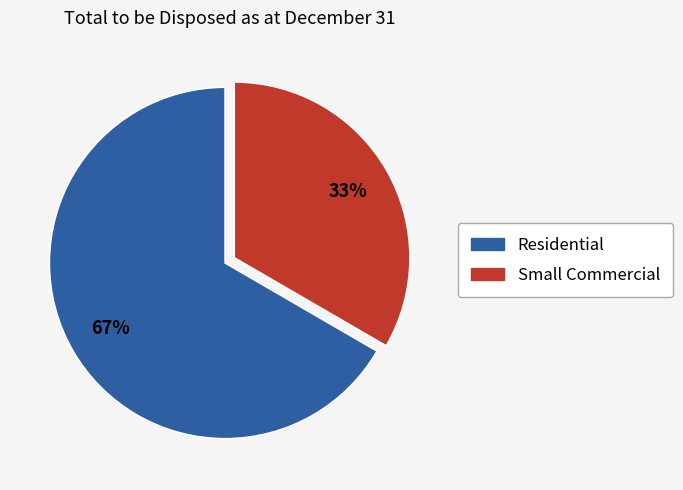

The Residential slice represents 54% of the pie. True or false?

False